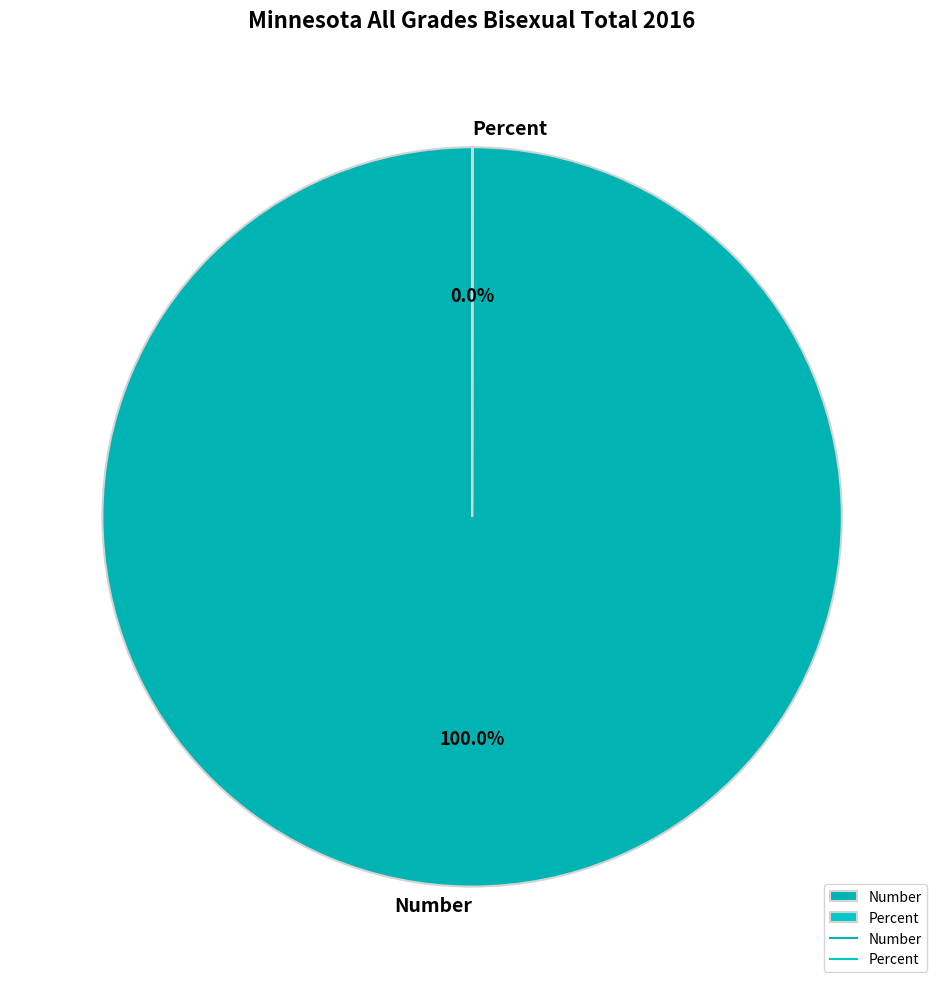

Which category accounts for the majority?

Number